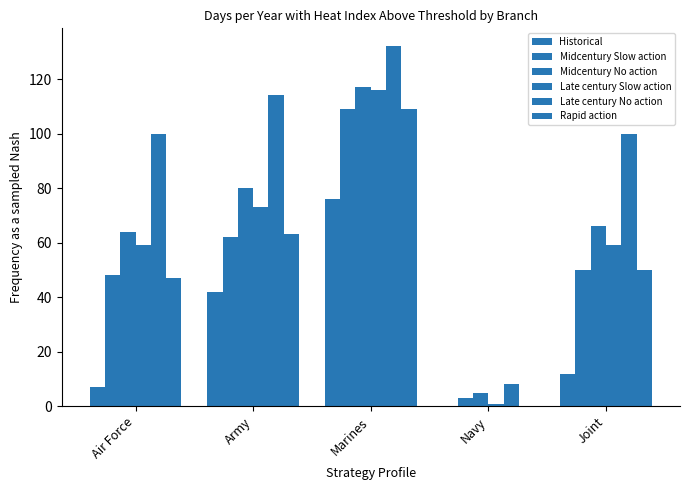

At which label does Historical reach its peak?

Marines